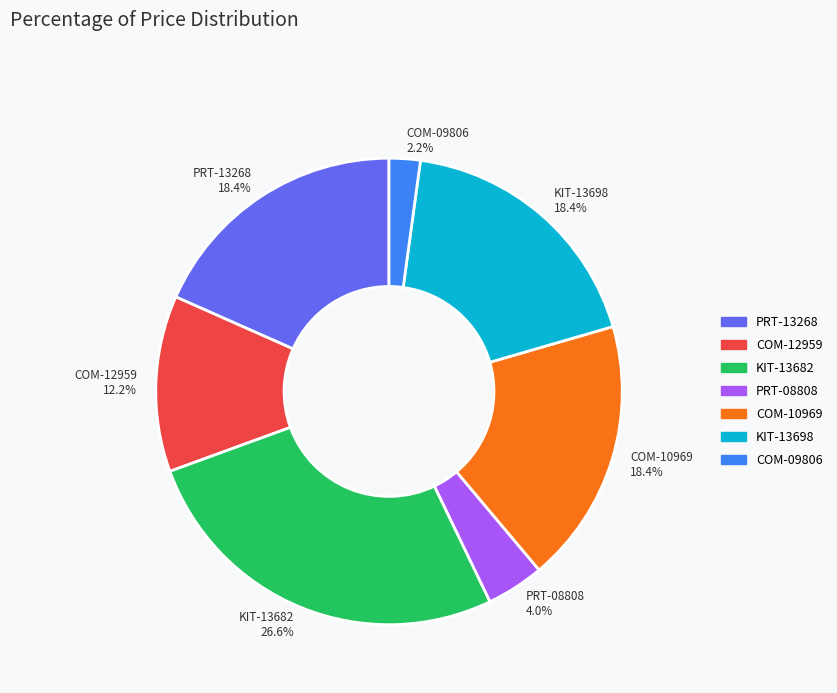

How many segments does this pie chart have?

7